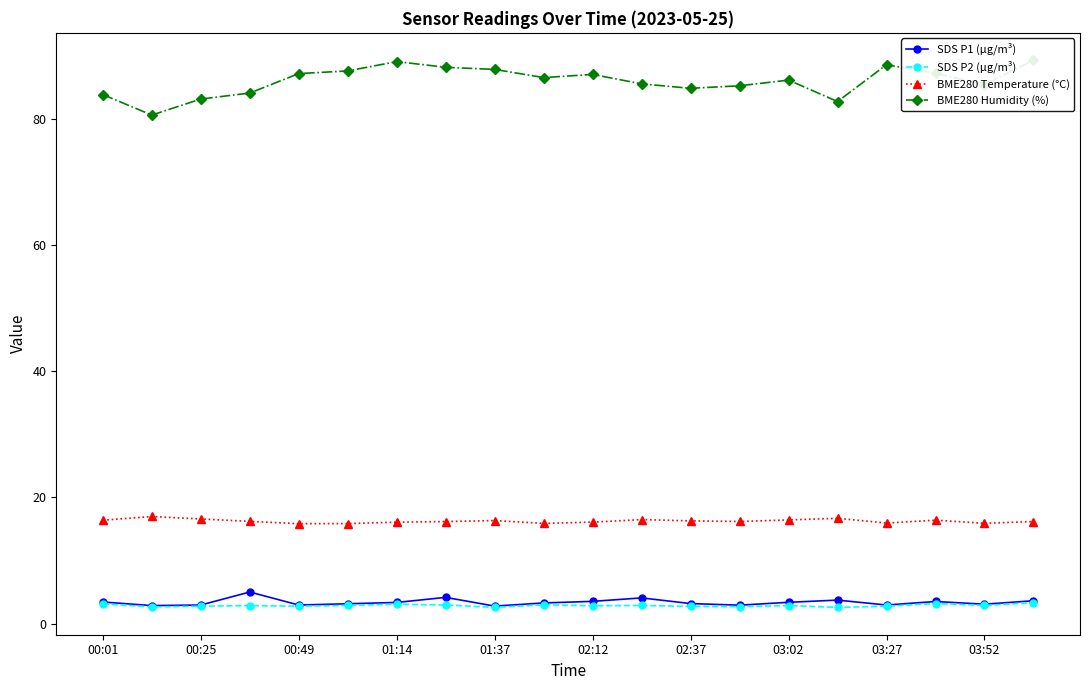

What is the maximum value for SDS P2 (µg/m³)?

3.4